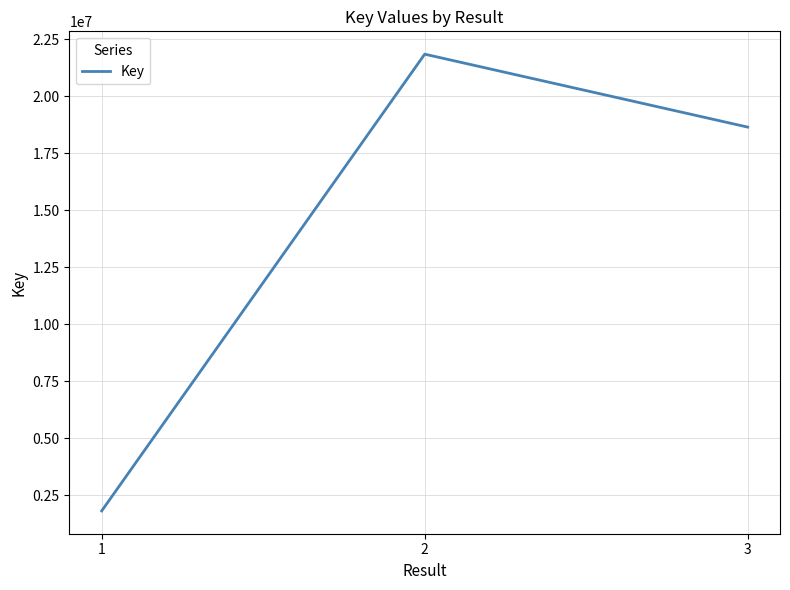

Rank the categories by value from lowest to highest.

1, 3, 2